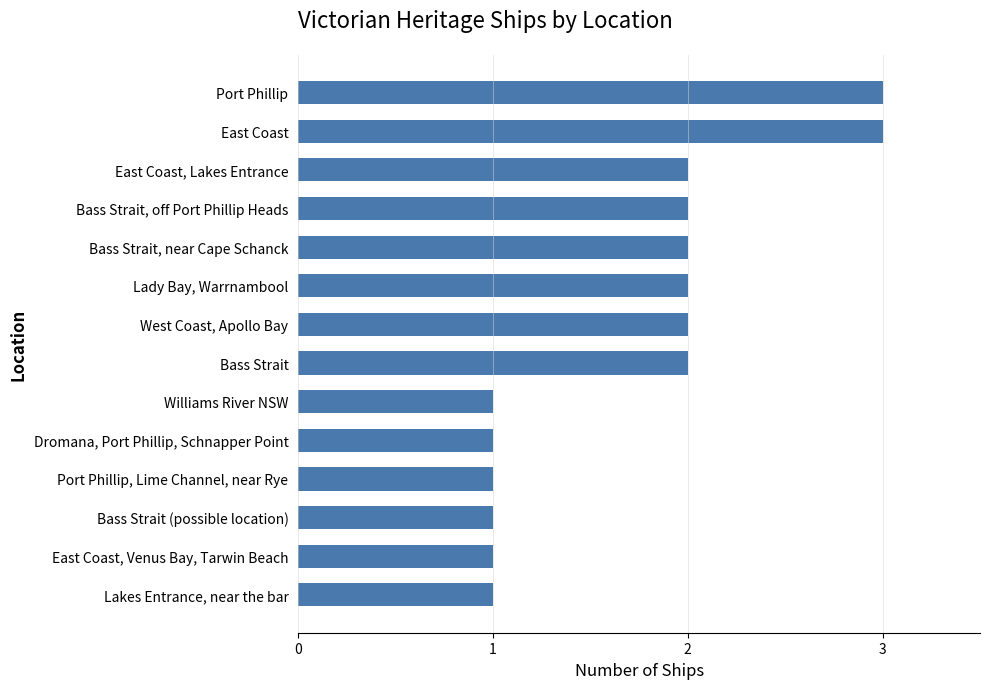

What is the ratio of the value at East Coast to the value at Bass Strait (possible location)?

3.0